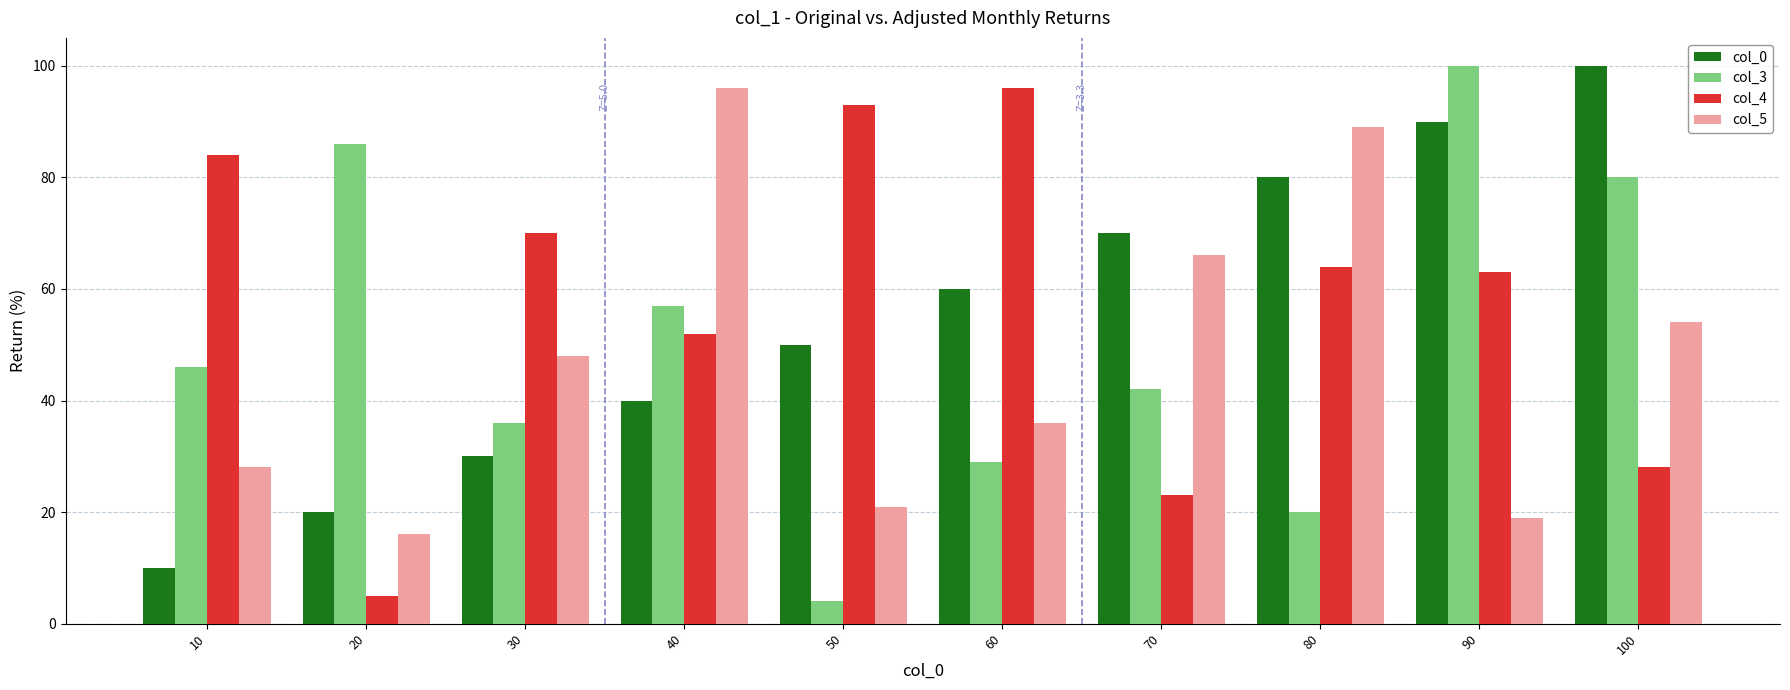

Rank the series at 30 from lowest to highest value.

col_0, col_3, col_5, col_4